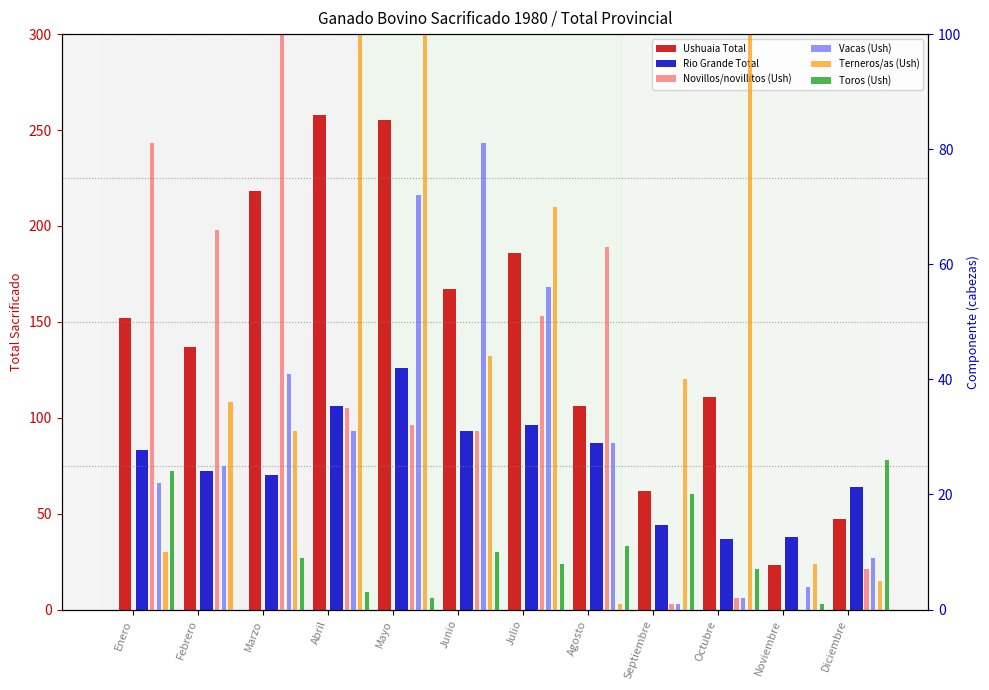

The Toros (Ush) series shows 45 at Diciembre. True or false?

False